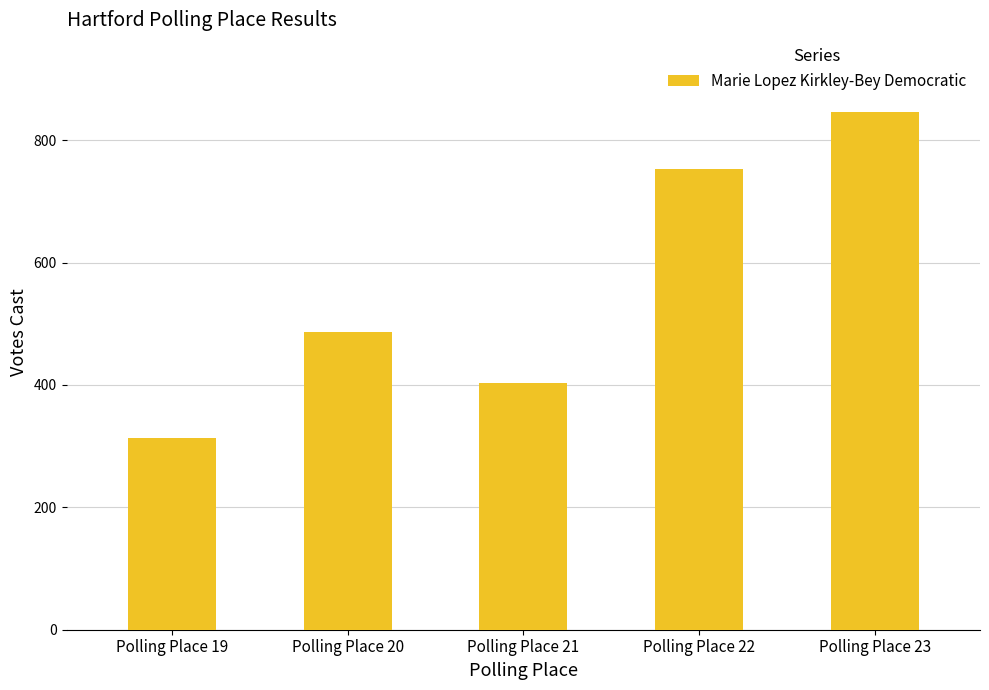

What is the difference between the values at Polling Place 22 and Polling Place 21?

350